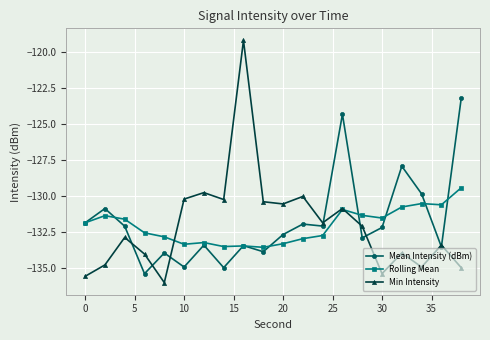

True or false: Rolling Mean has more than 0 interior local peaks.

True